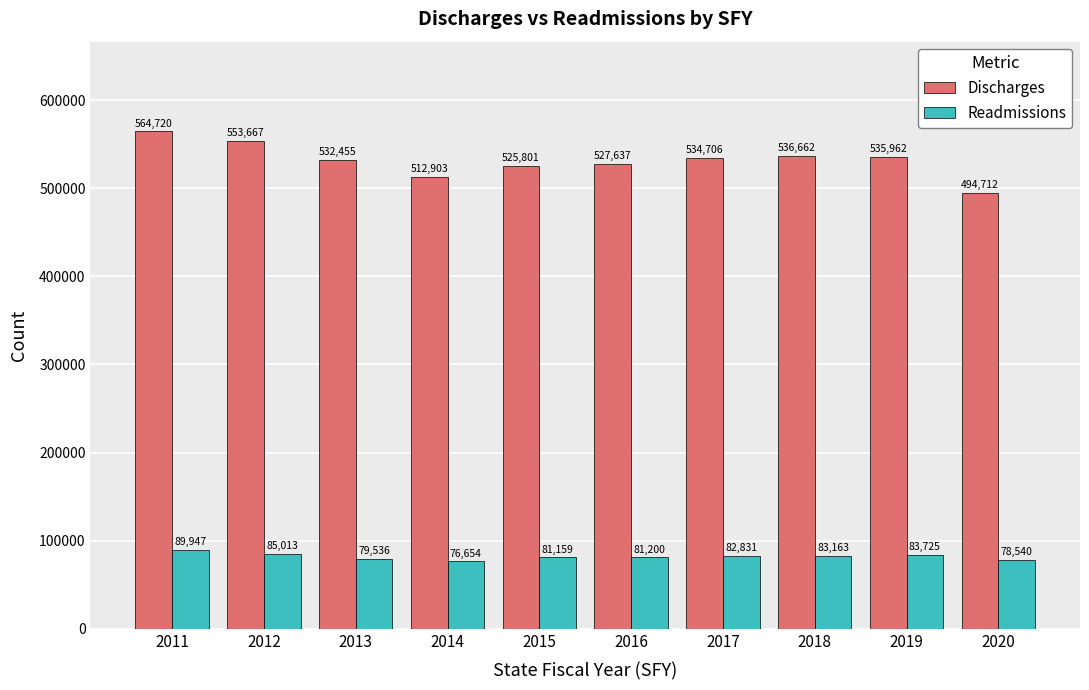

At which label is Readmissions closest to 83300?

2018